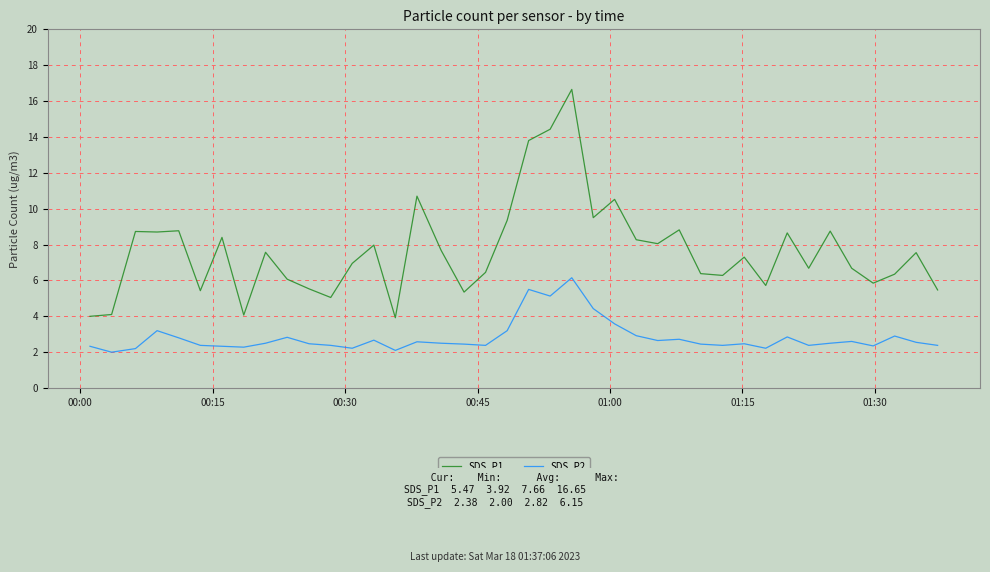

How many distinct data groups are displayed?

2